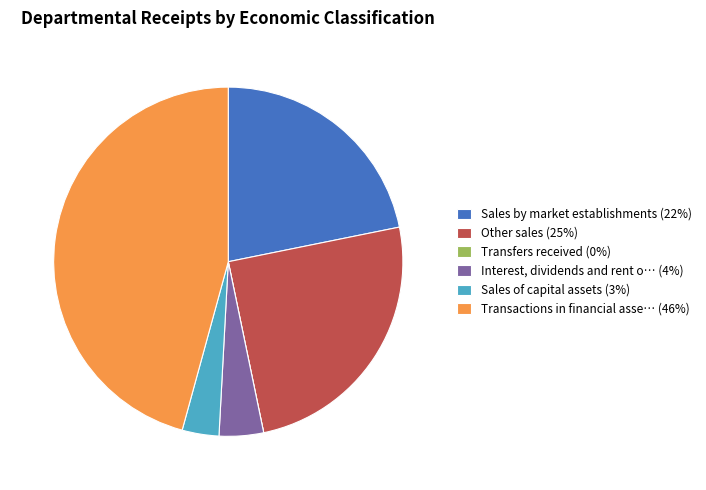

Which has a higher value, Transactions in financial asse… (46%) or Interest, dividends and rent o… (4%)?

Transactions in financial asse… (46%)